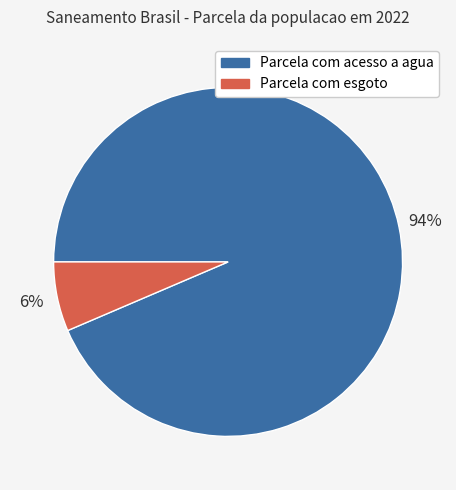

Is there a majority slice in this chart?

Yes